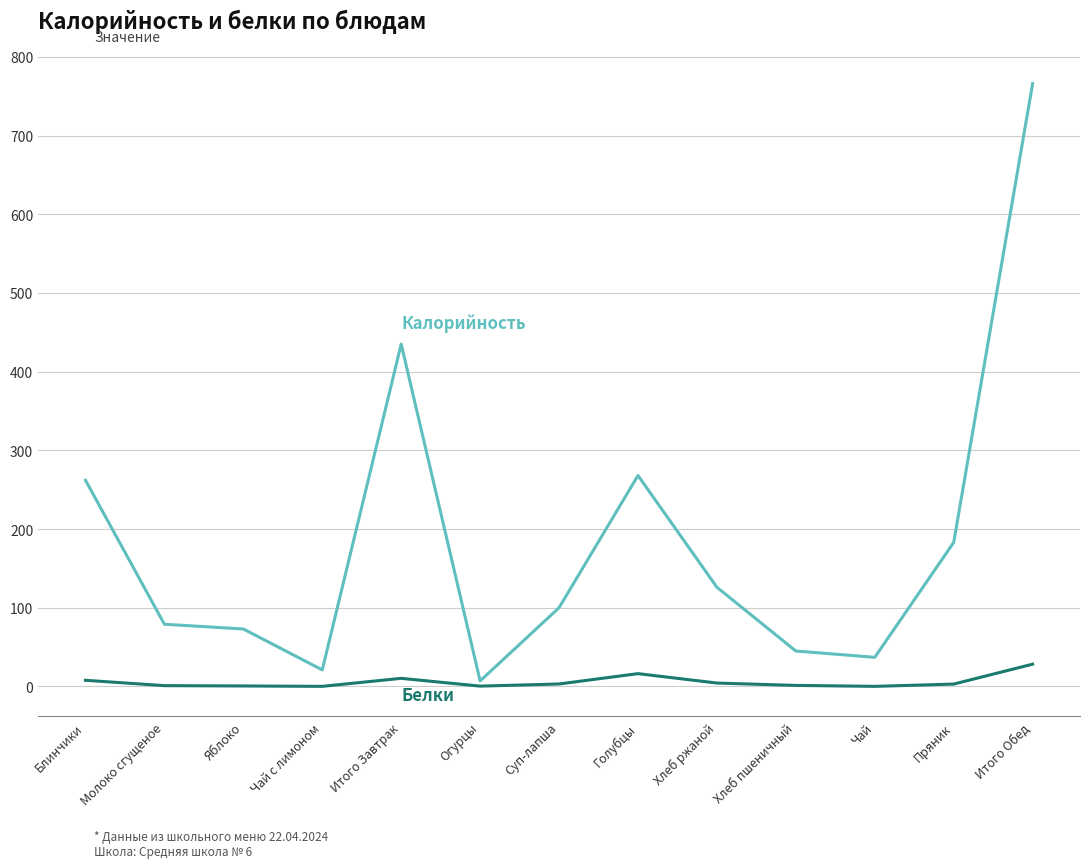

How many lines are shown in the chart?

2